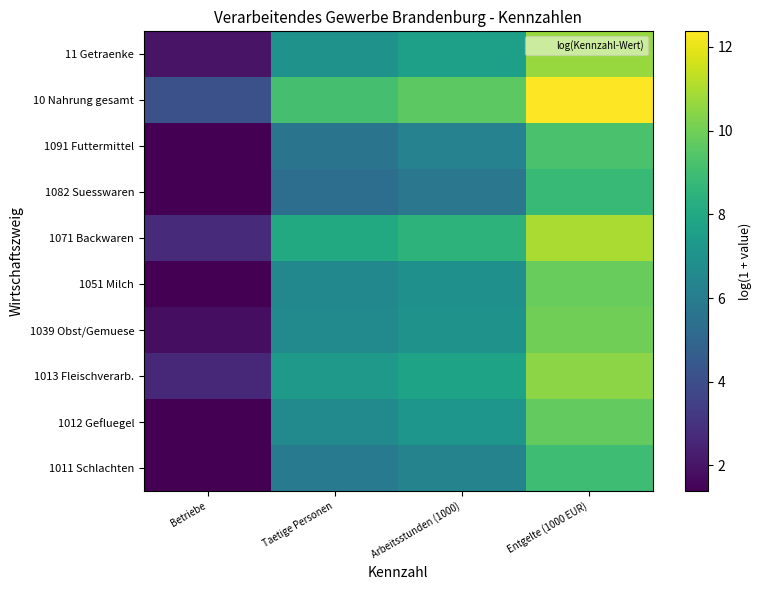

What is the spread (max minus min) of values at Entgelte (1000 EUR)?

3.6